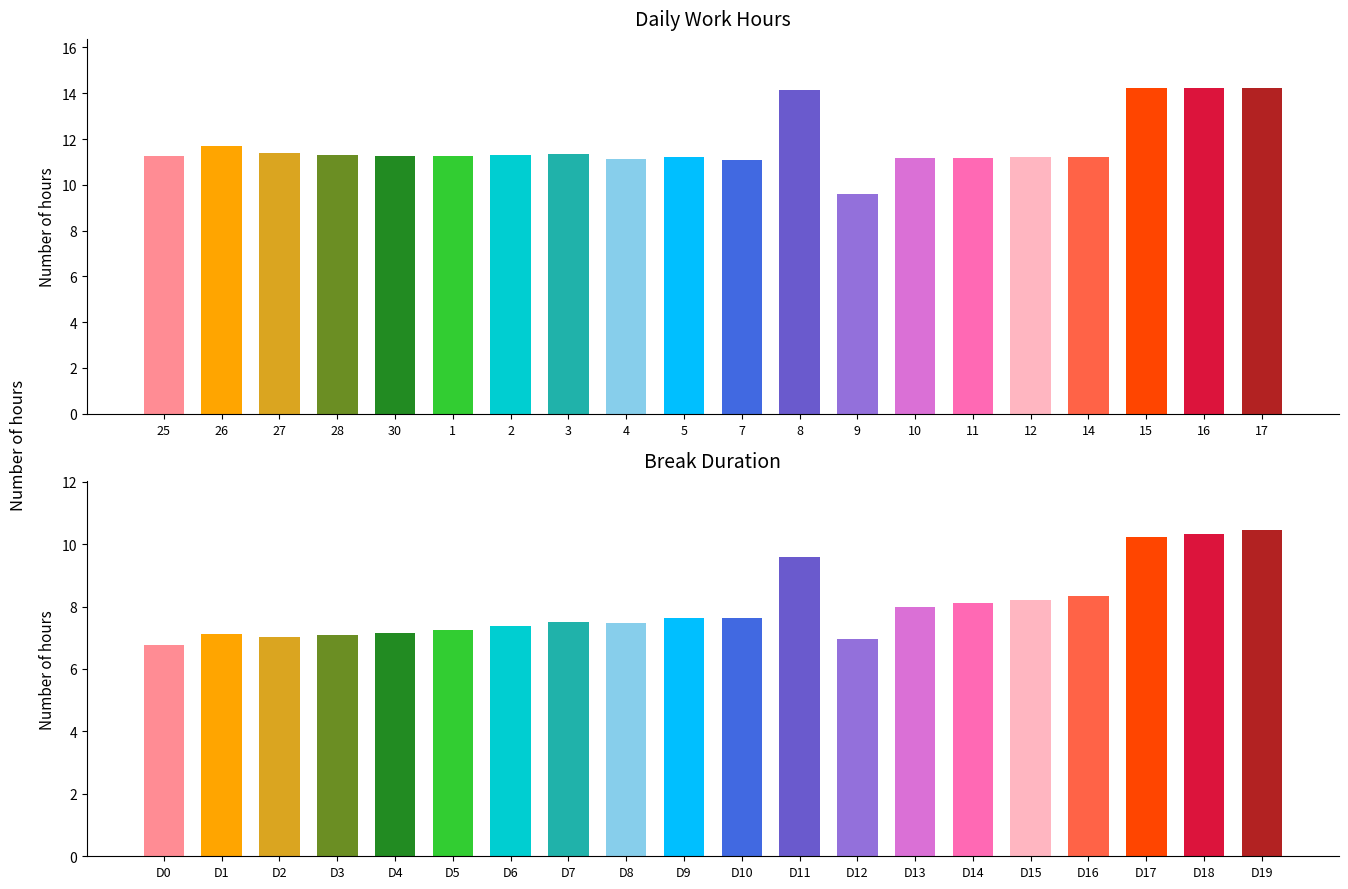

At which label does Low (hours) first exceed 11?

25